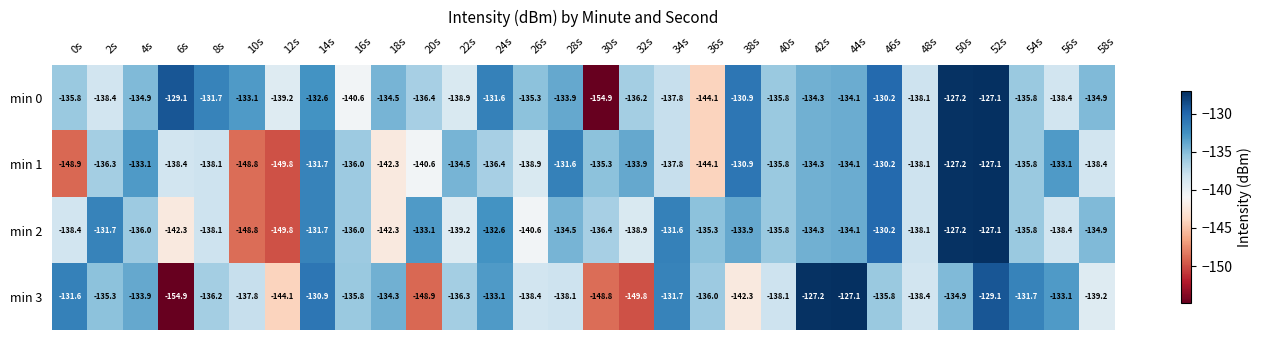

At 26s, list the series in order from largest to smallest.

min 0, min 3, min 1, min 2